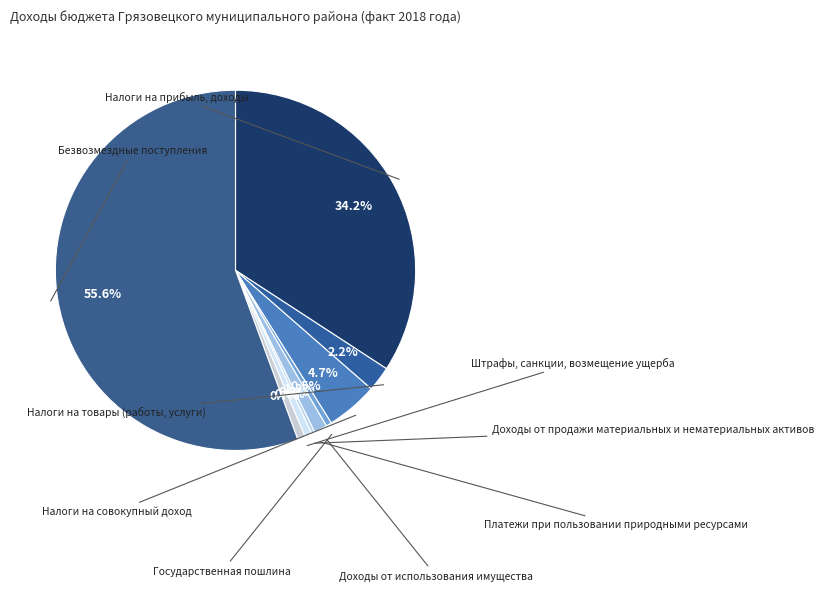

Count the number of slices in the pie.

9